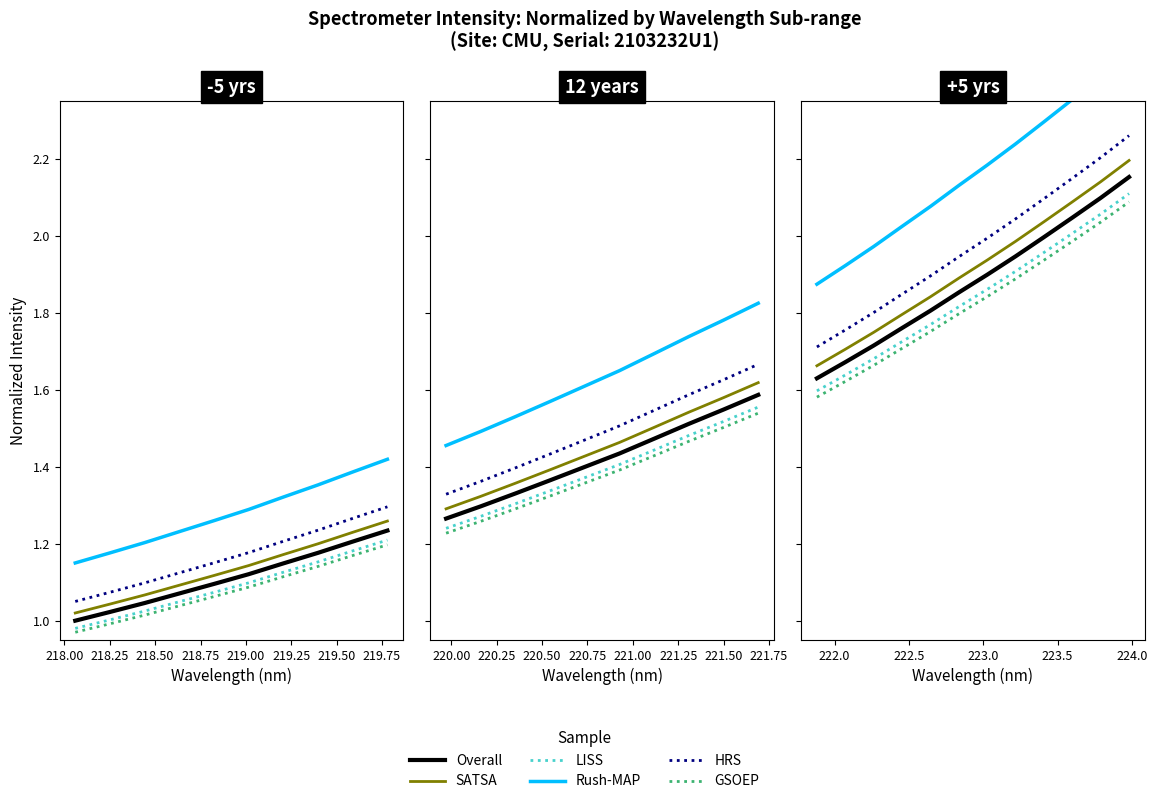

True or false: LISS has more than 1 points higher than both neighbors.

False